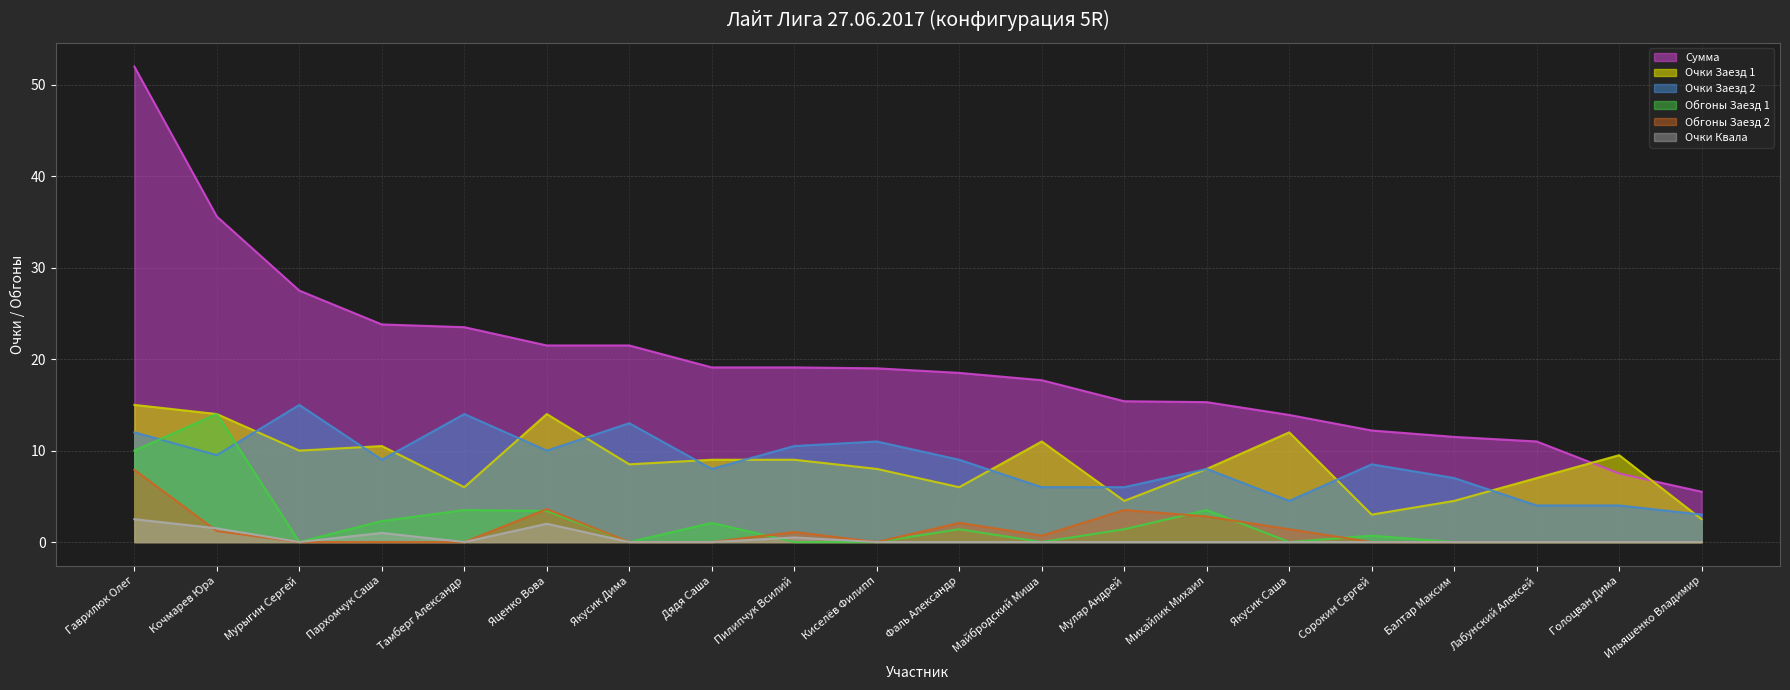

Between Майбродский Миша and Пархомчук Саша, which is larger?

Пархомчук Саша